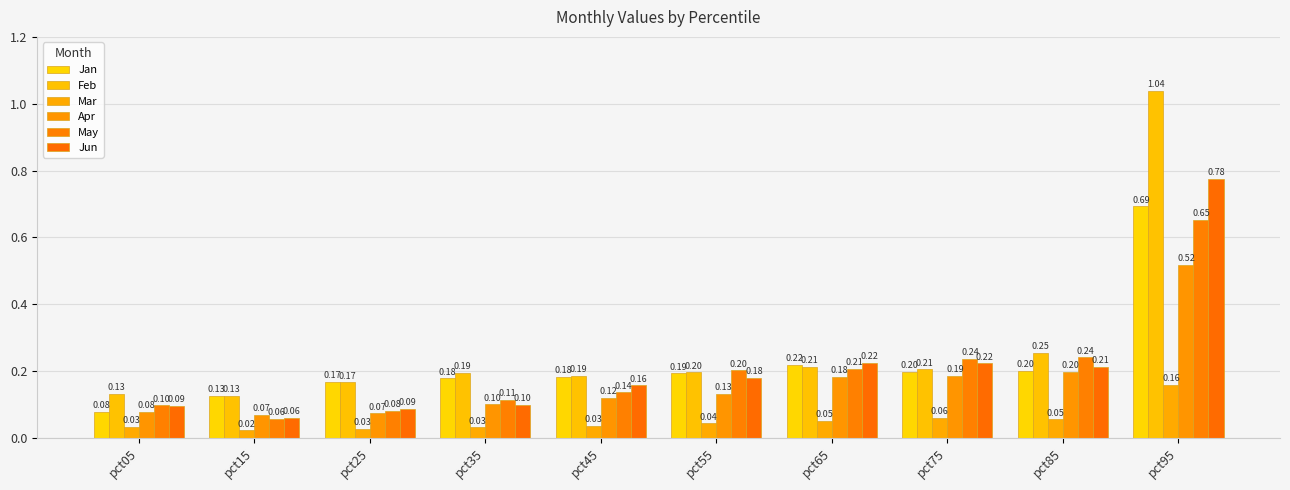

Which series has the widest spread of values?

Feb